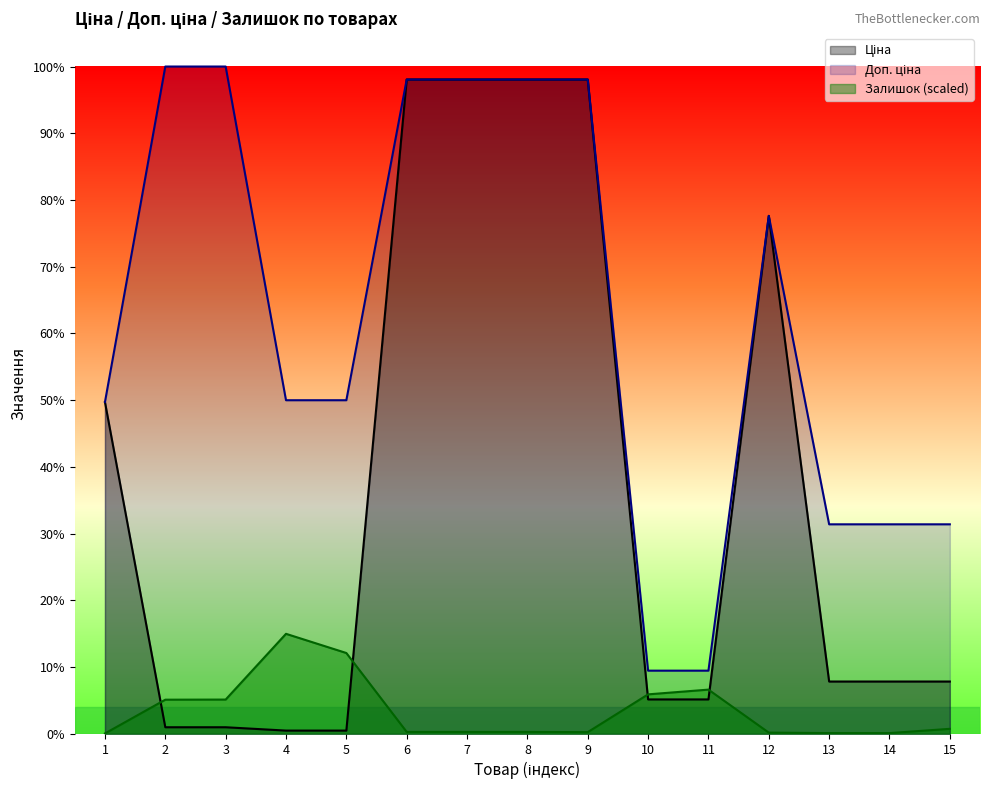

Which series has the widest spread of values?

Ціна